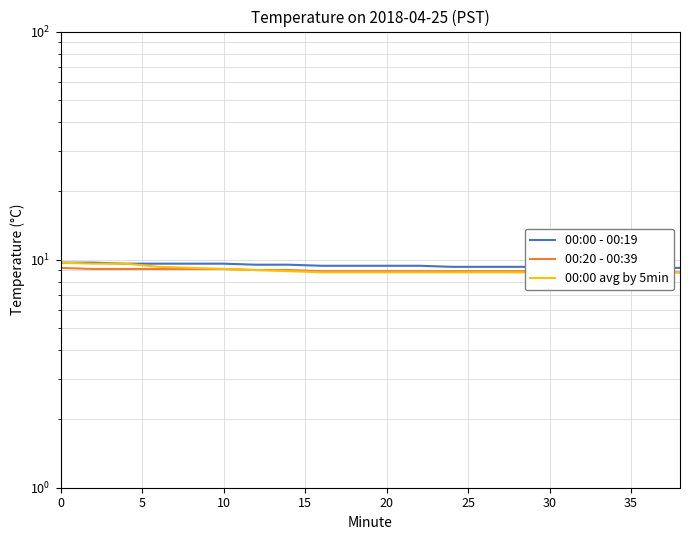

What is the highest value of the 00:00 avg by 5min series?

9.7